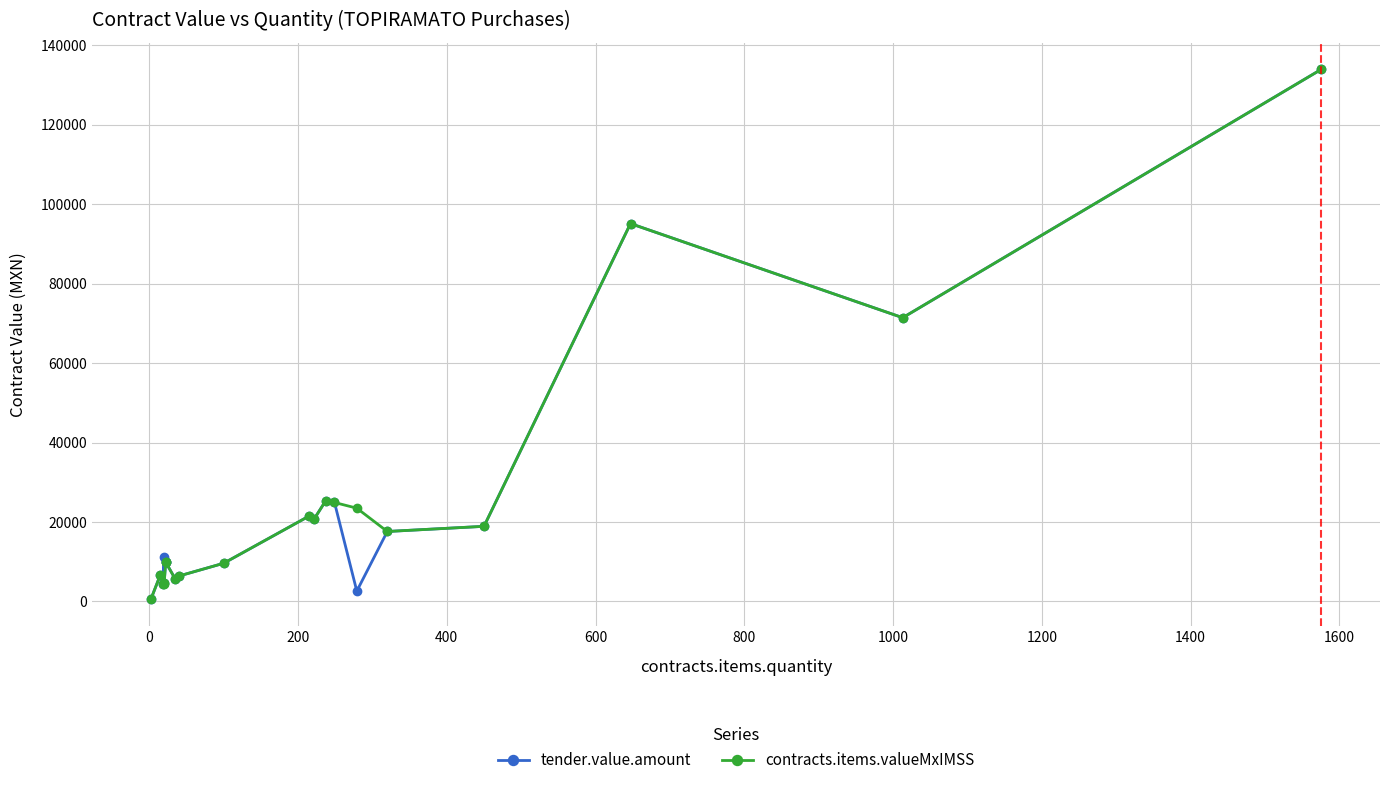

The tender.value.amount series shows 1477.9 at 1200. True or false?

False